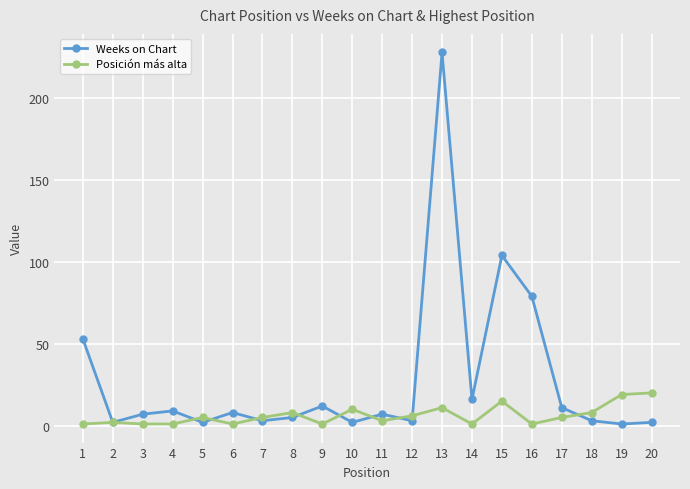

At how many categories does at least one series exceed 55?

3